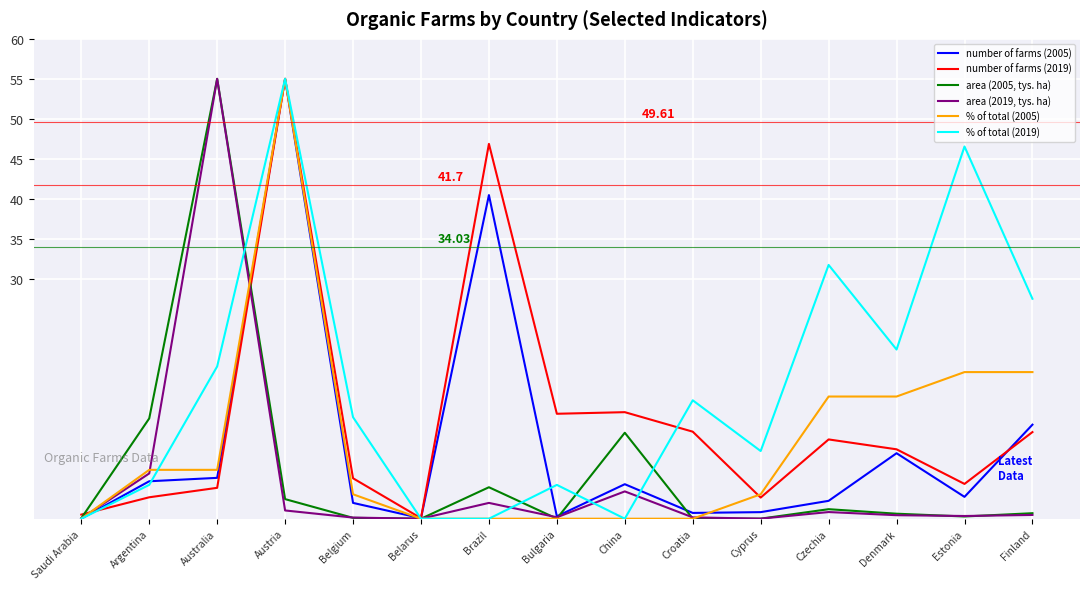

What is the spread (max minus min) of values at Argentina?

9.9